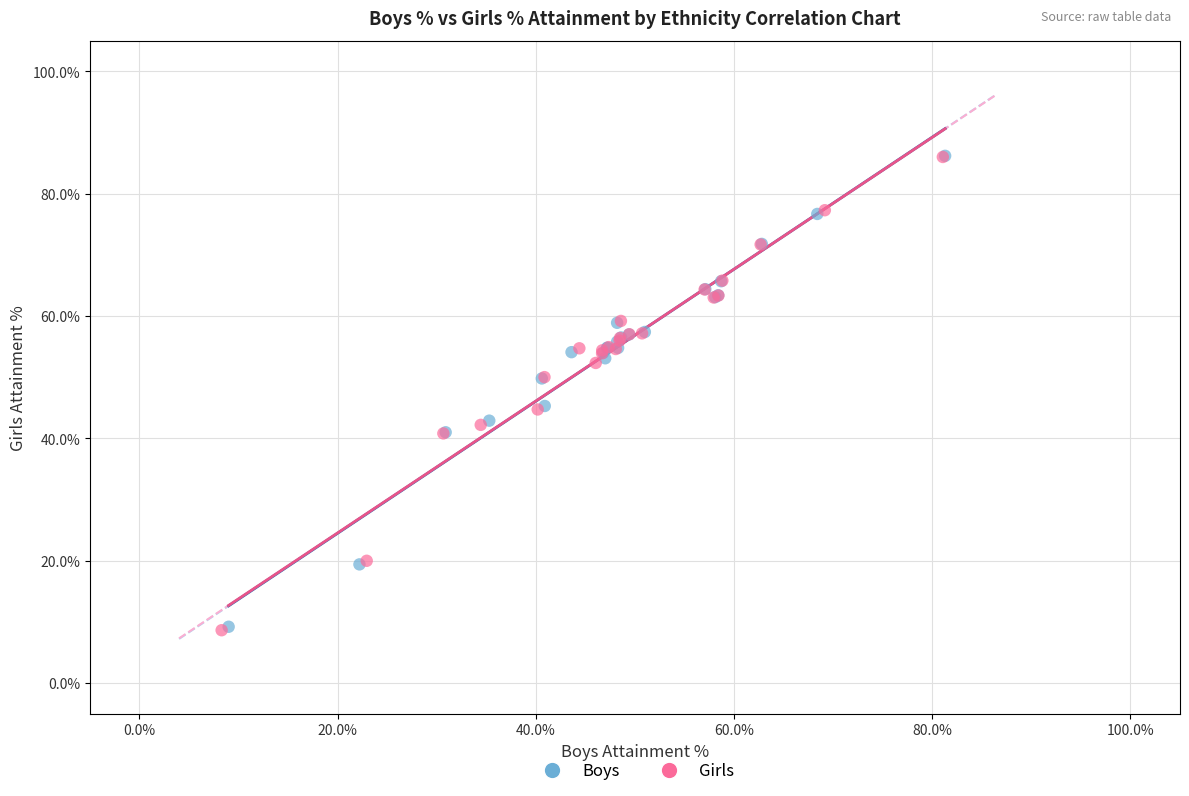

Which series has the widest spread of Y values?

Girls